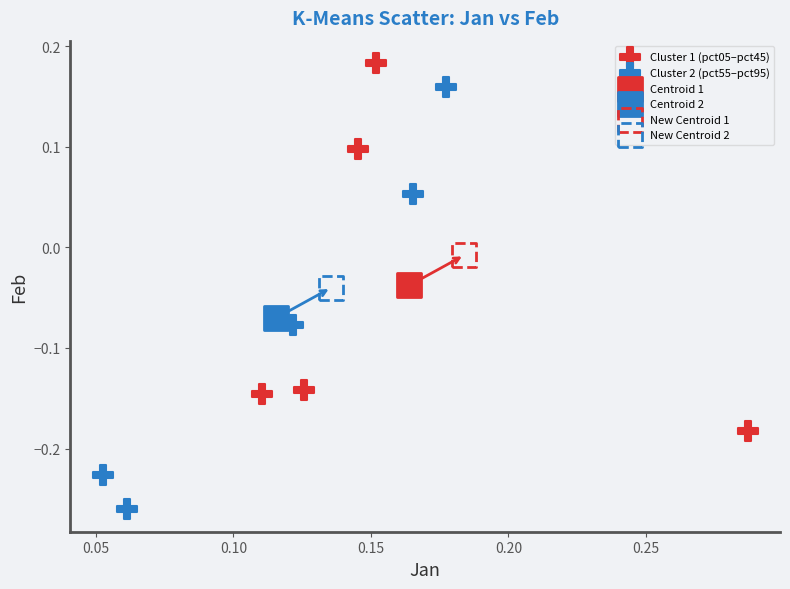

Which series reaches the maximum Y coordinate?

Cluster 1 (pct05–pct45)